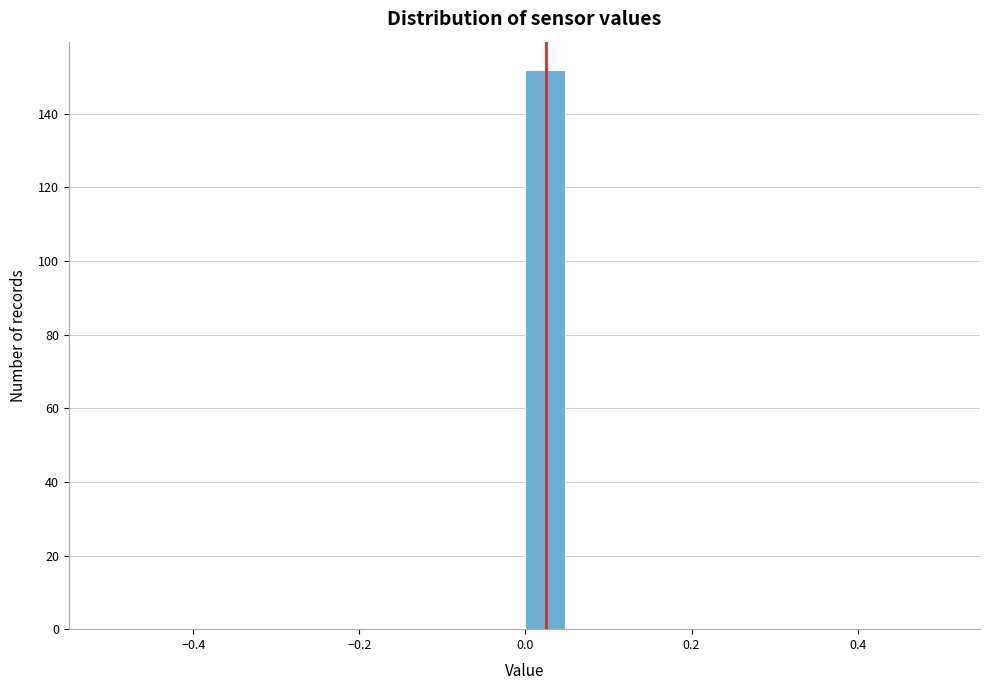

Around what value on the x-axis is the tallest bar? Give the approximate position of its centre, as read against the axis.

0.02